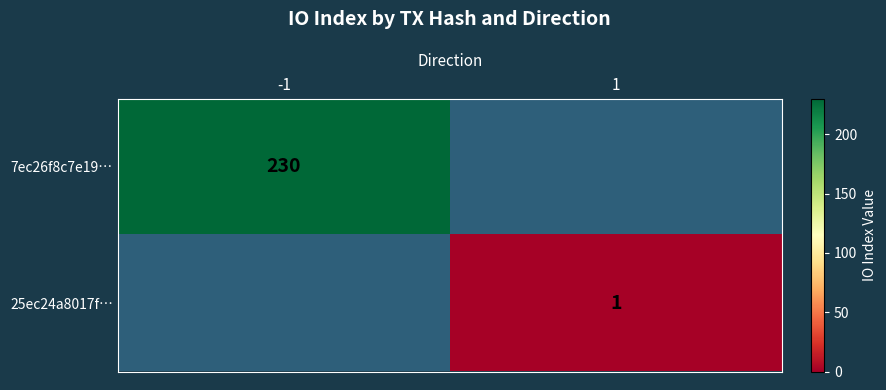

Is it true that 25ec24a8017f… equals 0 at 1?

False